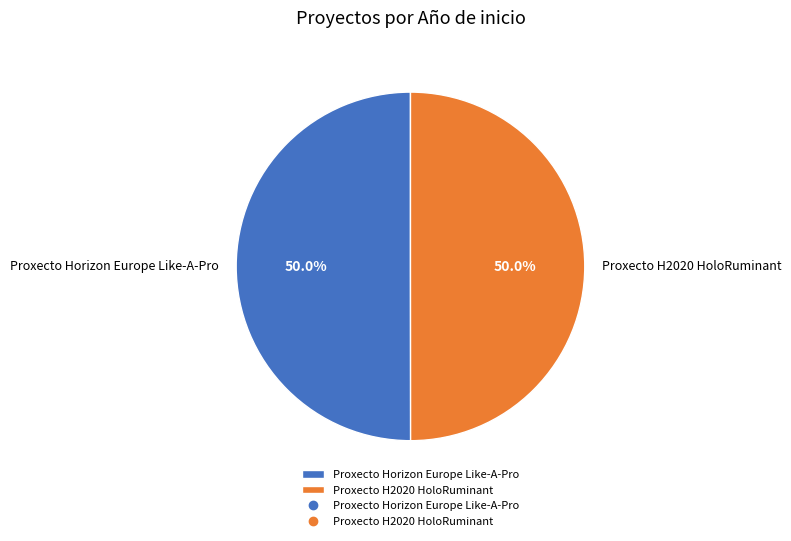

Approximately how many times larger is the value at Proxecto Horizon Europe Like-A-Pro compared to Proxecto H2020 HoloRuminant?

1.0